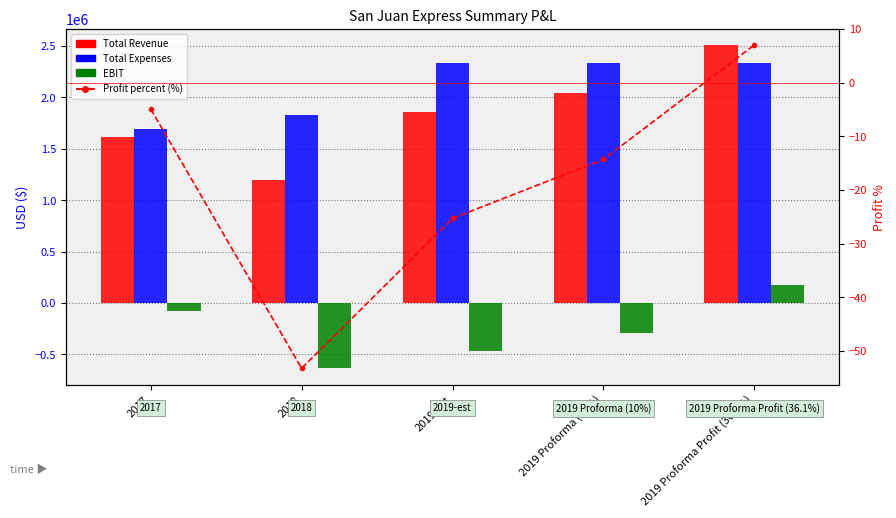

What are all the series names shown in the legend?

Total Revenue, Total Expenses, EBIT, Profit percent (%)